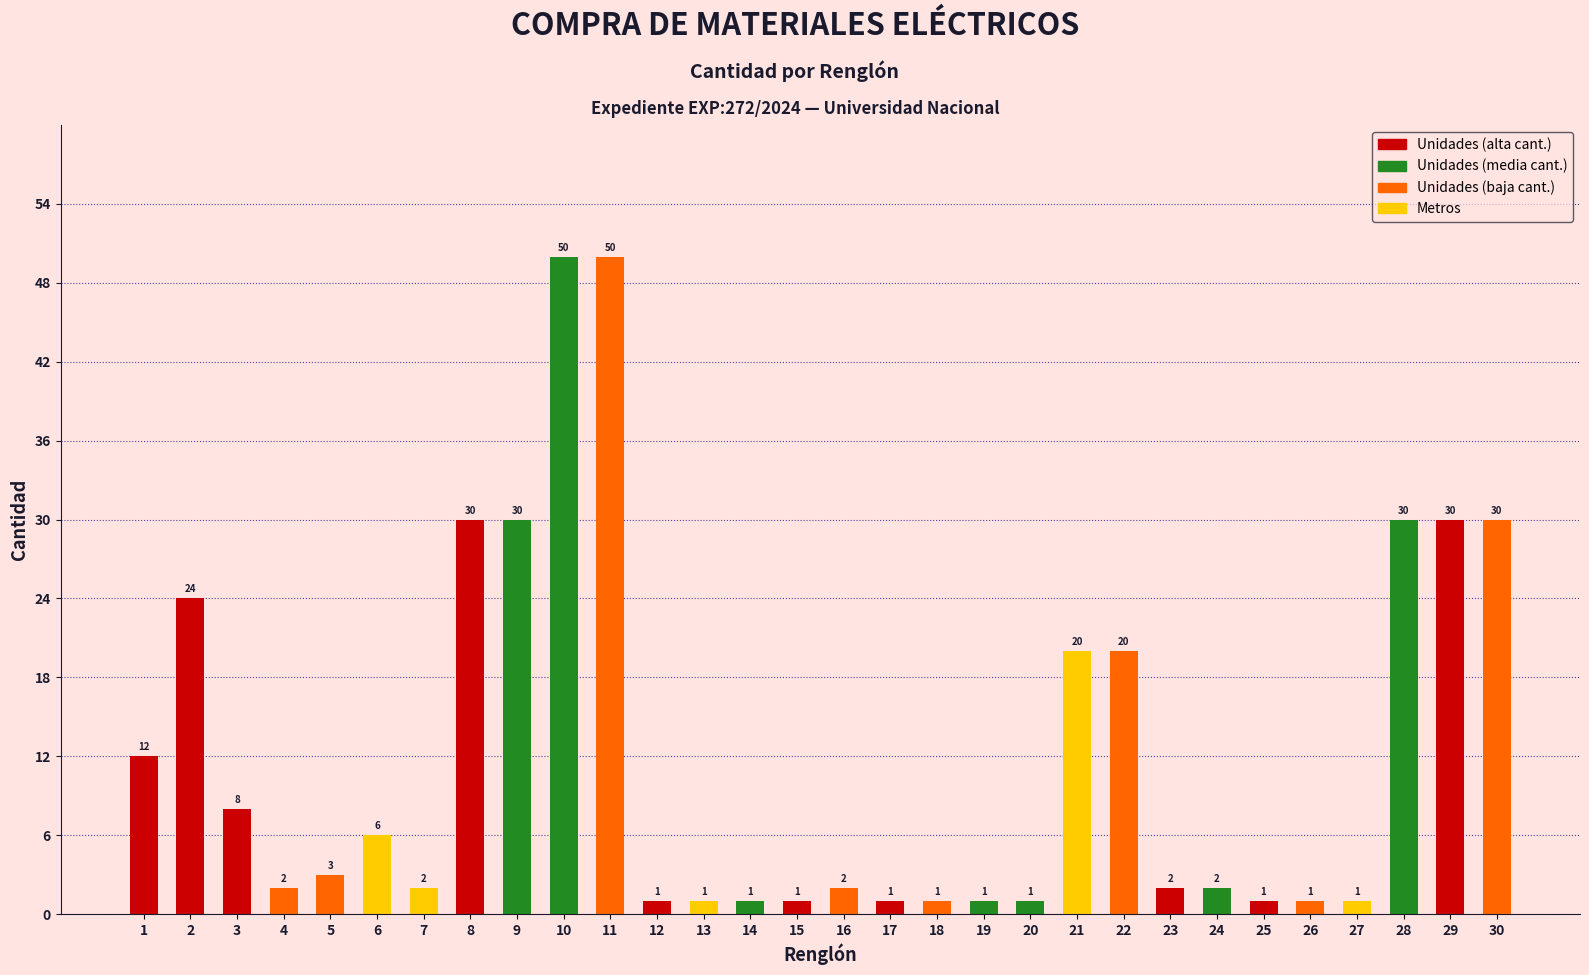

Count the number of categories in the chart.

30